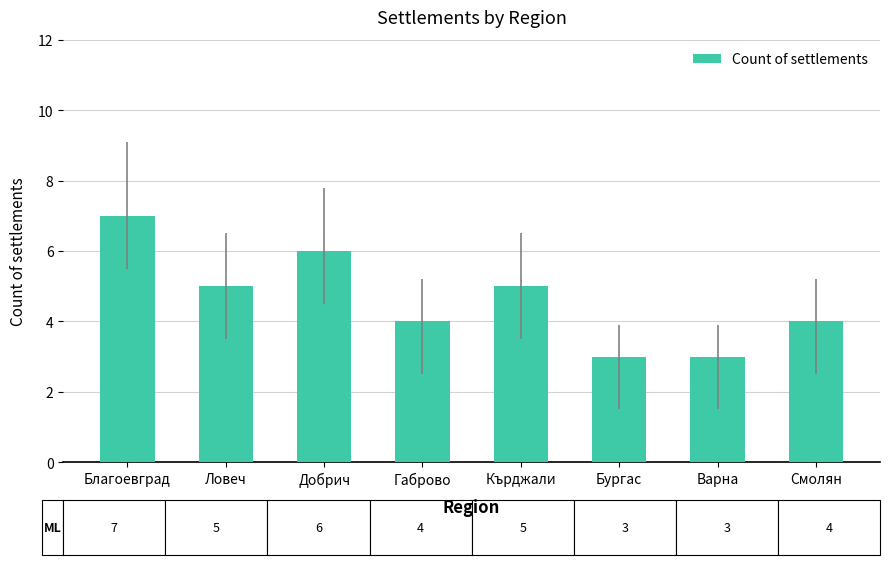

Are the bars horizontal?

No